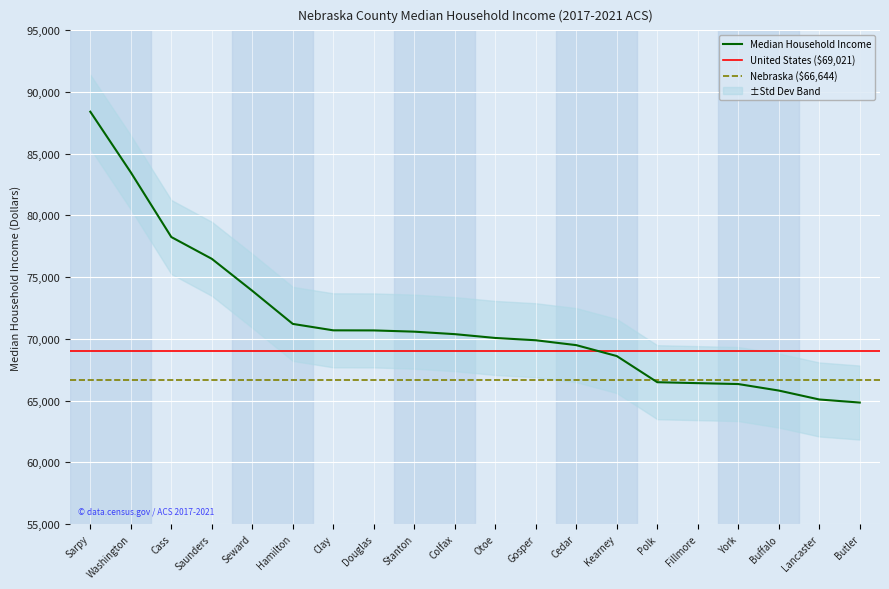

The chart shows a value of 71211 at Hamilton. True or false?

True